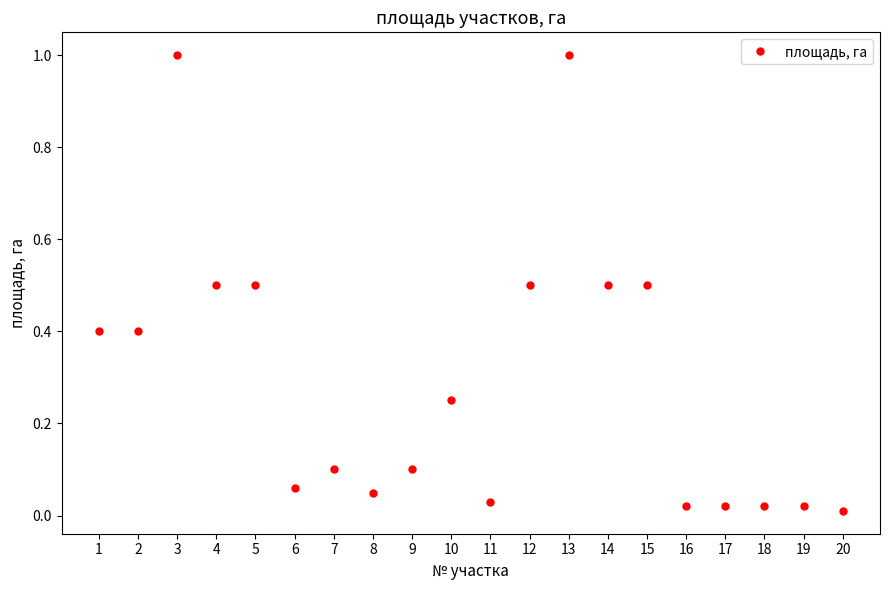

What is the change in value from 4 to 9?

-0.4